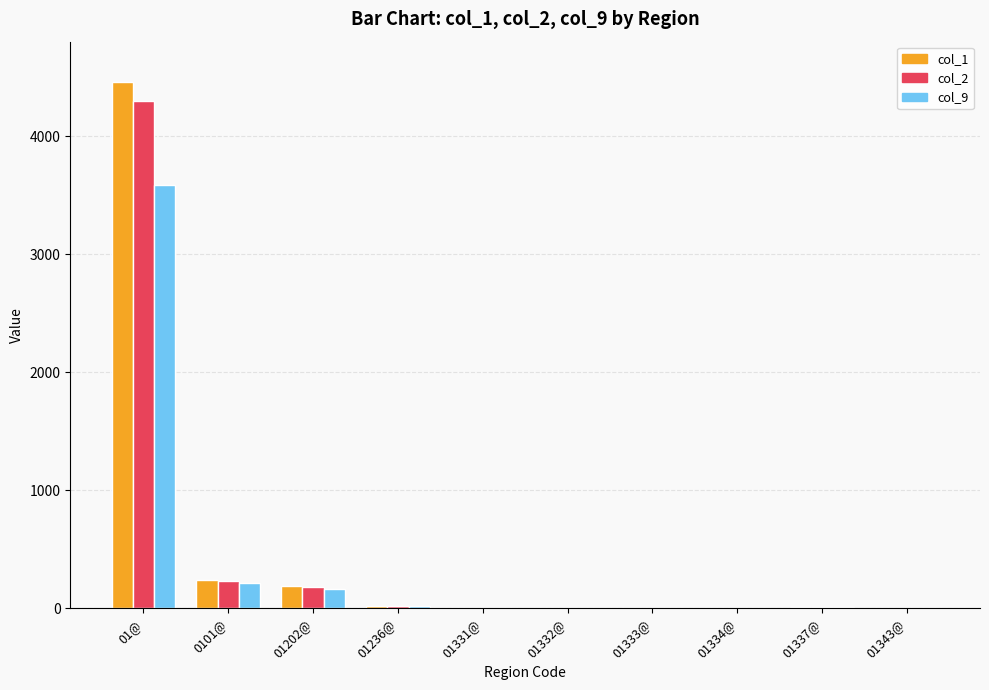

What is the total value across all series at 0101@?

694